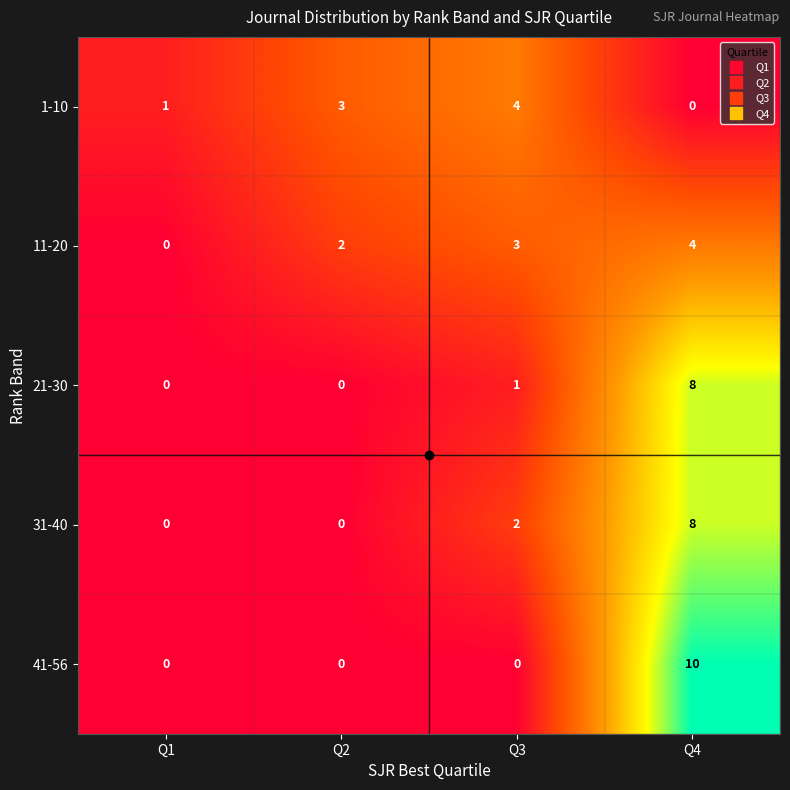

Which label corresponds to the largest value in the chart?

Q4